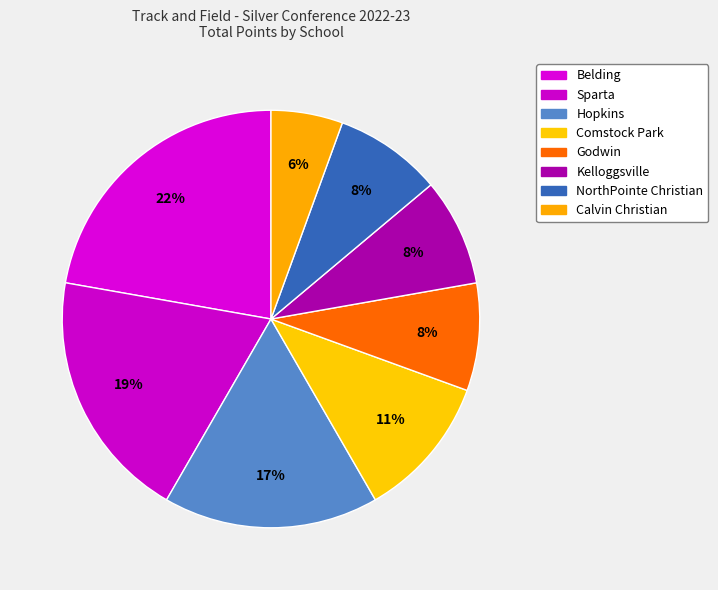

What percentage is the Comstock Park slice, to the nearest percent?

11%